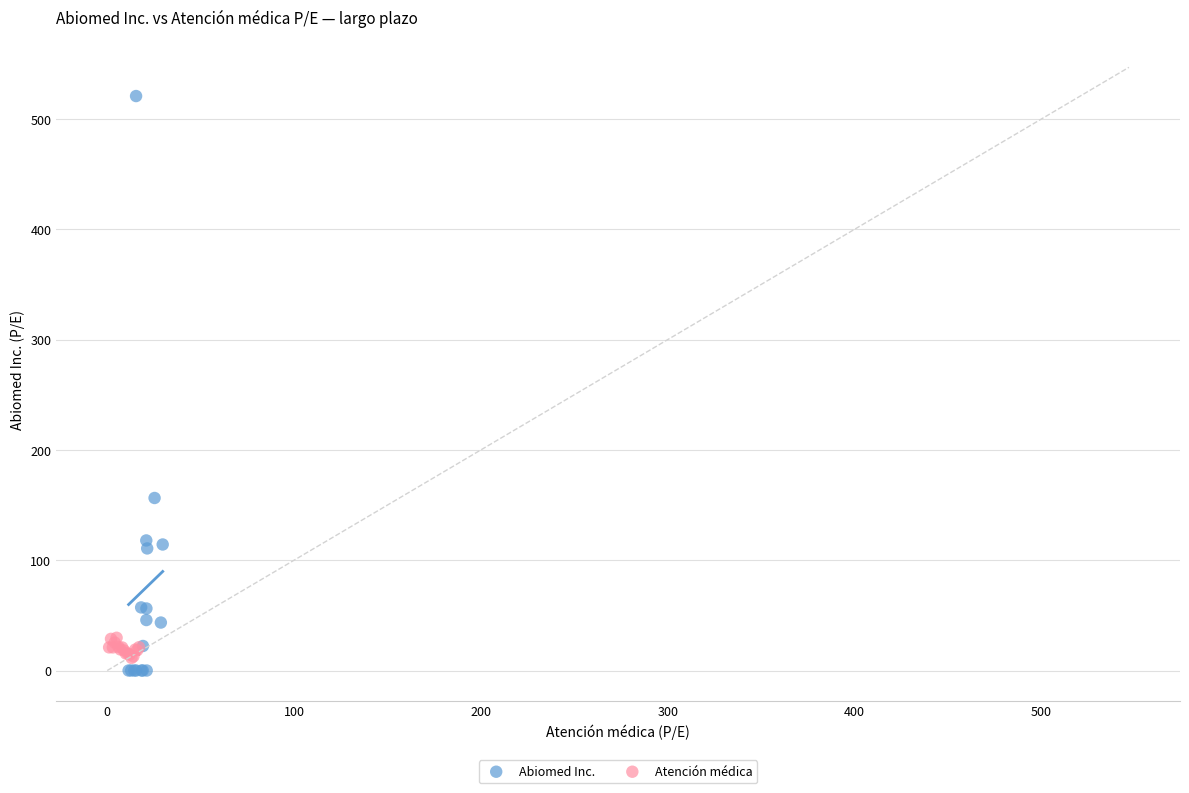

Which series has the largest Y range (max minus min)?

Abiomed Inc.